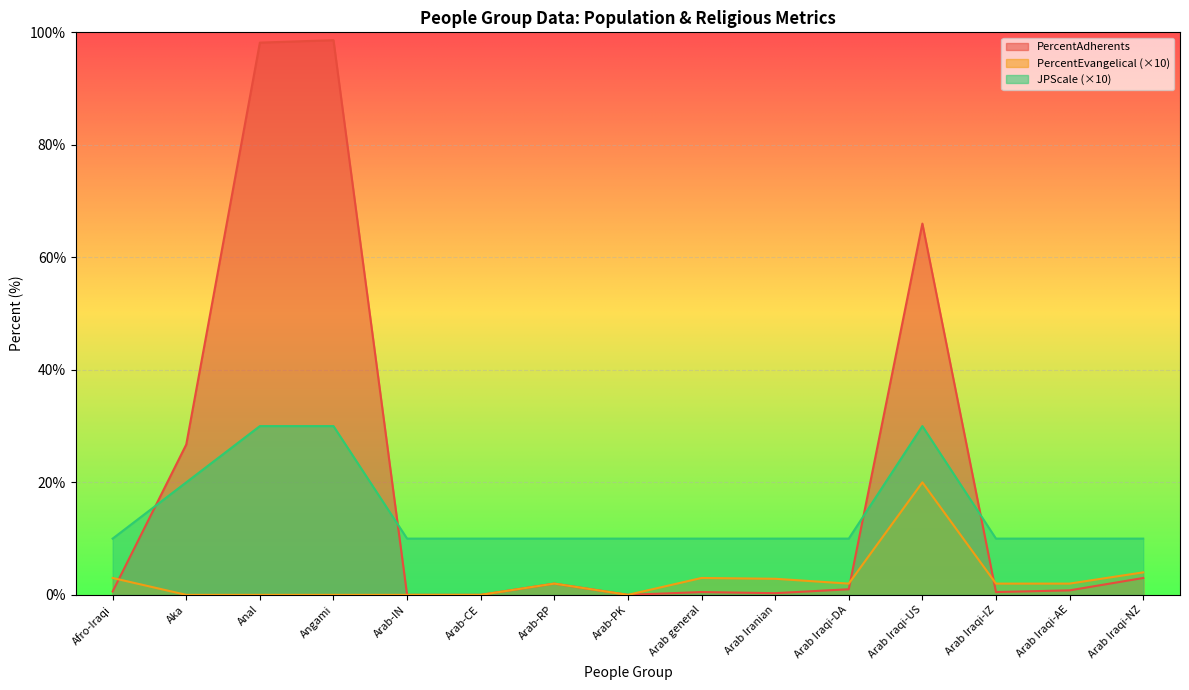

What is the difference between the maximum and minimum values in the JPScale series?

20.0